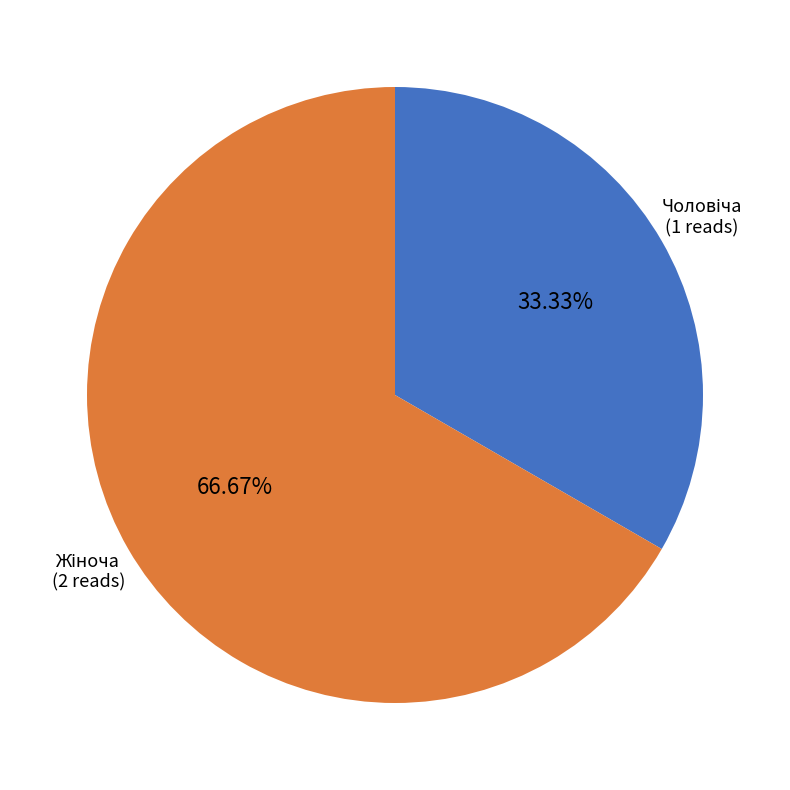

What percentage is the Жіноча slice, to the nearest percent?

67%